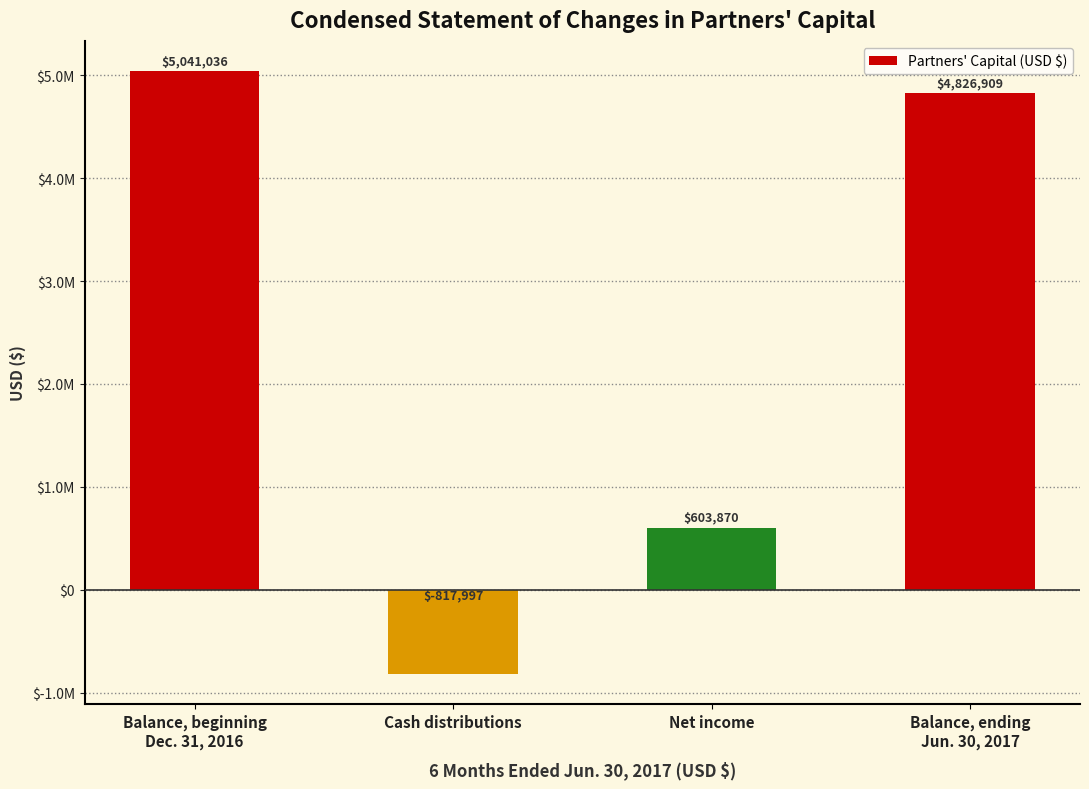

Which label corresponds to the largest value in the chart?

Balance, beginning
Dec. 31, 2016